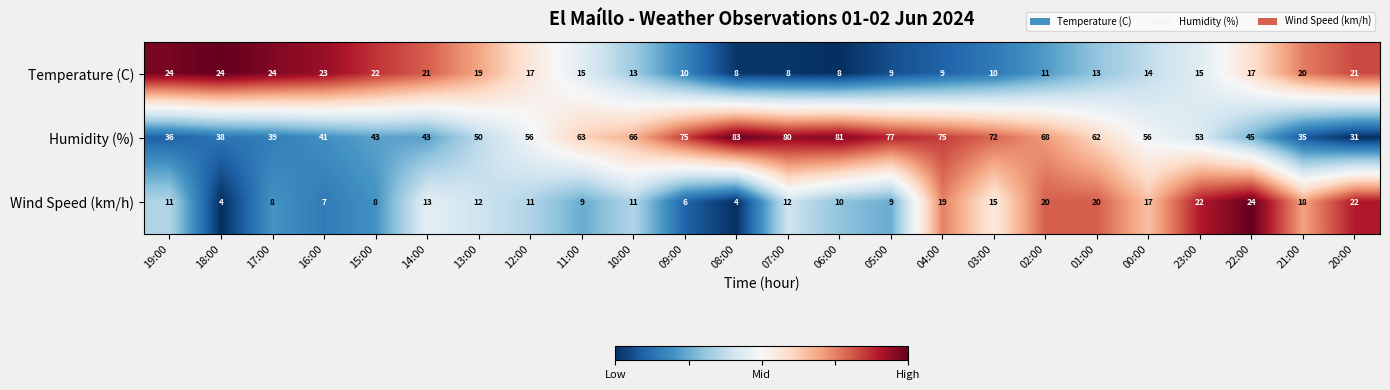

Between 19:00 and 21:00, which series saw the biggest shift?

Wind Speed (km/h)